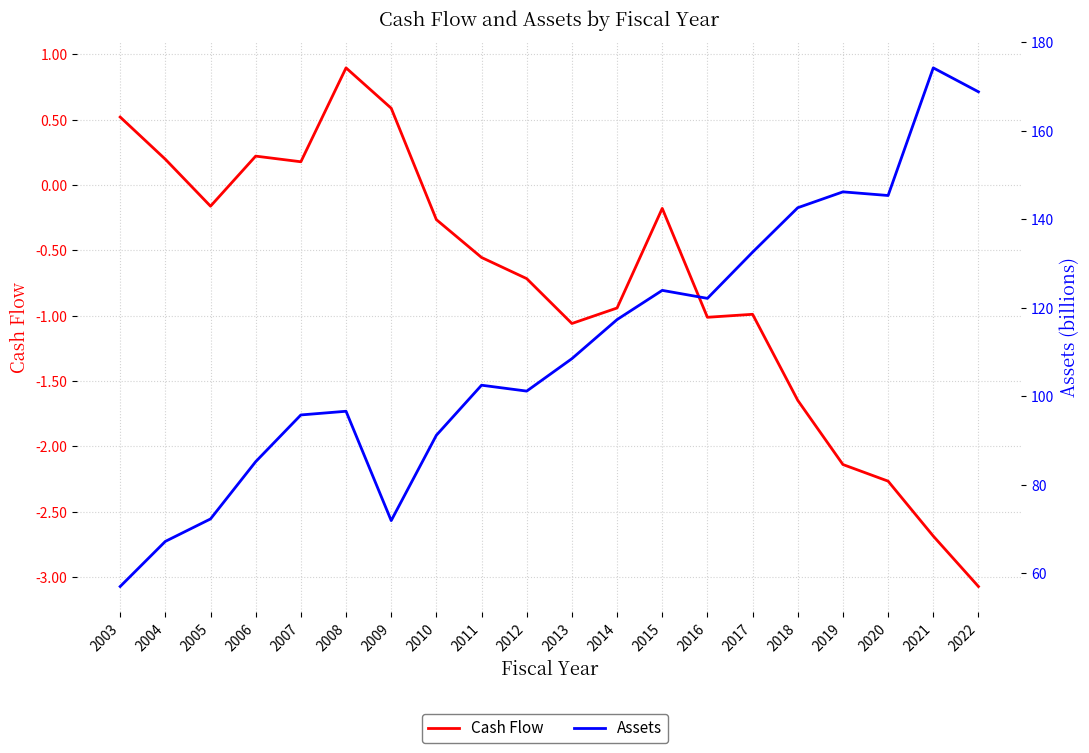

At which category is the sum across all series the highest?

2021